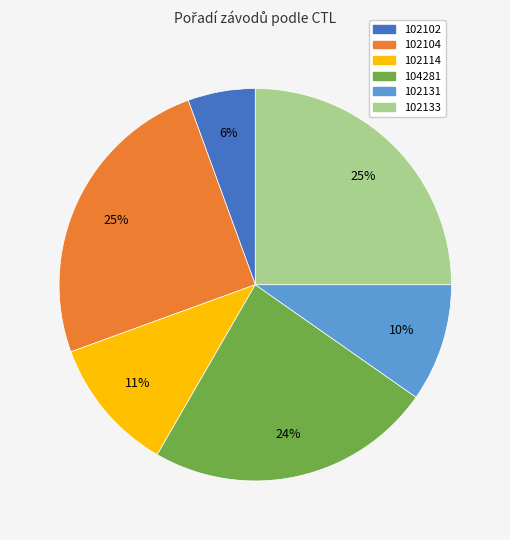

Approximately how many times larger is the value at 102102 compared to 102133?

0.2